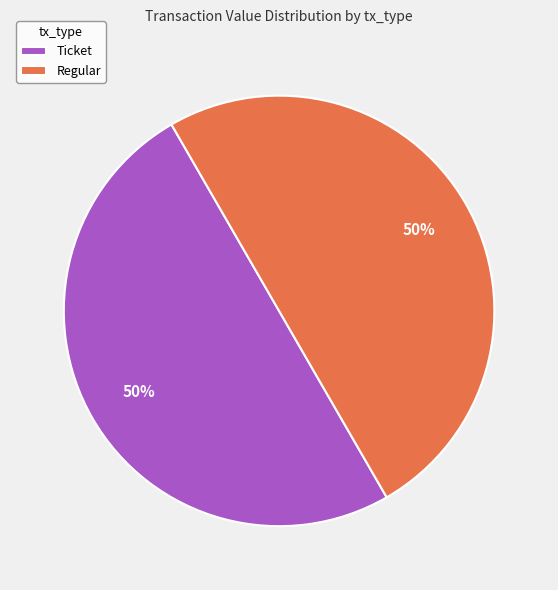

Do Ticket and Regular together represent more than half of the pie?

Yes